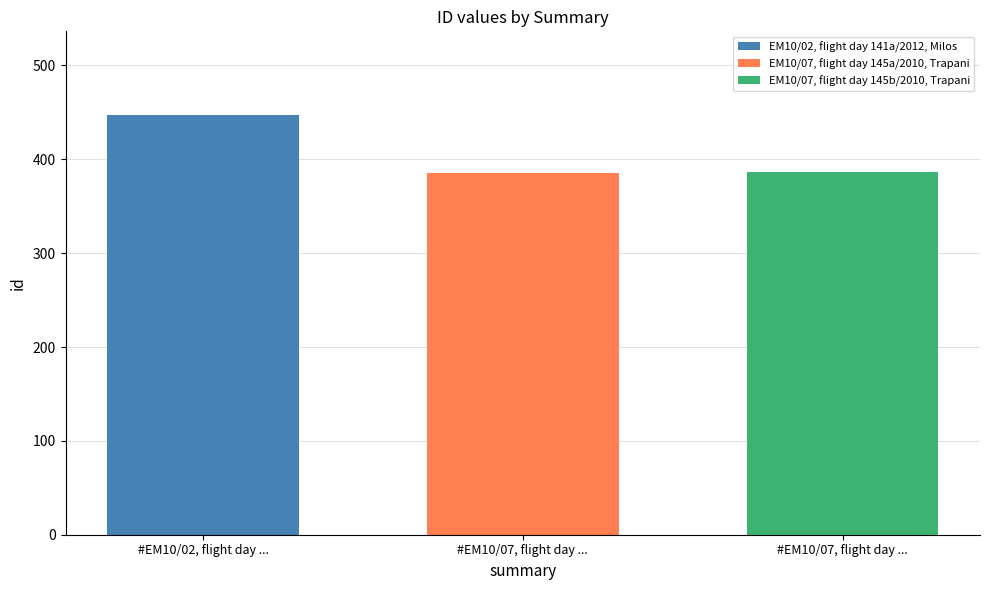

What is the spread (max minus min) of values at #EM10/07, flight day ...?

62